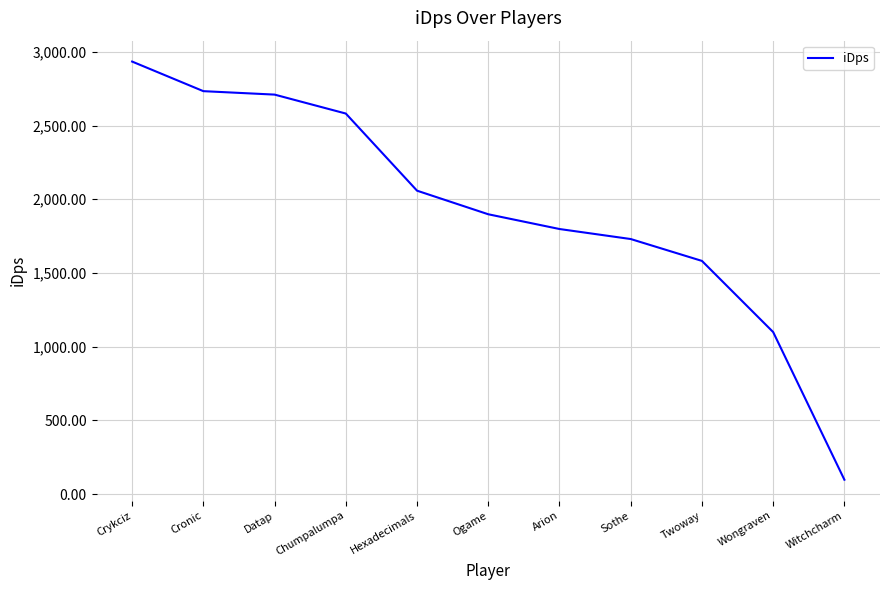

Does the chart display data point markers on the line(s)?

No